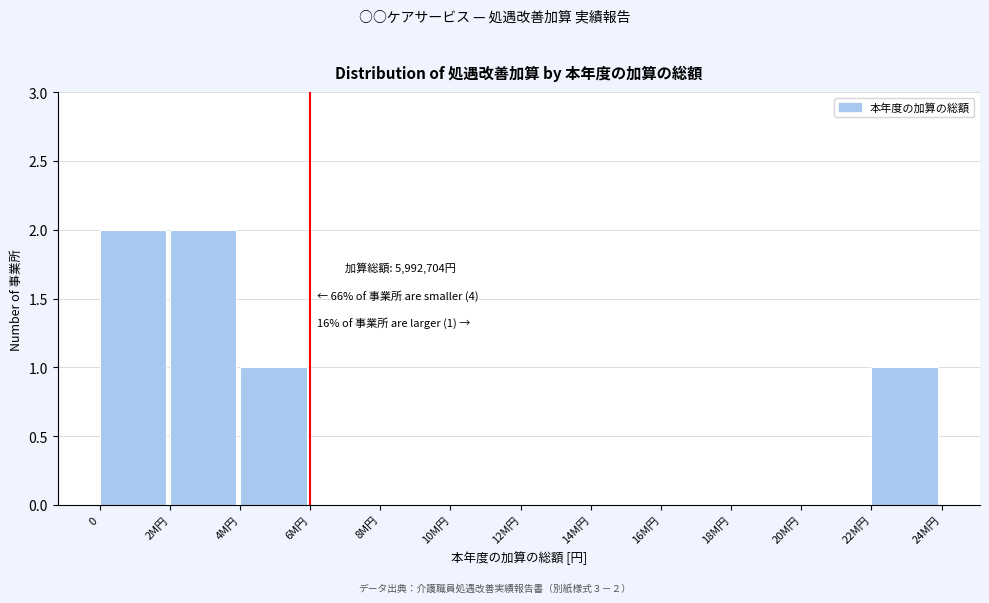

Reading left to right, list all the values displayed in this chart.

0=2	2M円=2	4M円=1	6M円=0	8M円=0	10M円=0	12M円=0	14M円=0	16M円=0	18M円=0	20M円=0	22M円=1